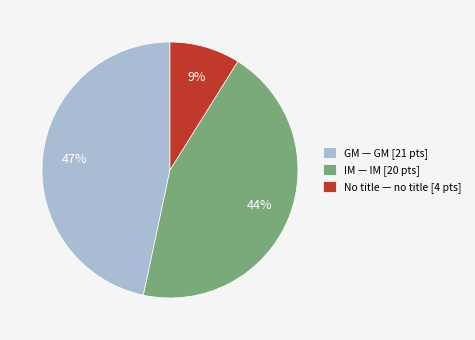

Combined, do GM — GM [21 pts] and No title — no title [4 pts] account for over 50%?

Yes